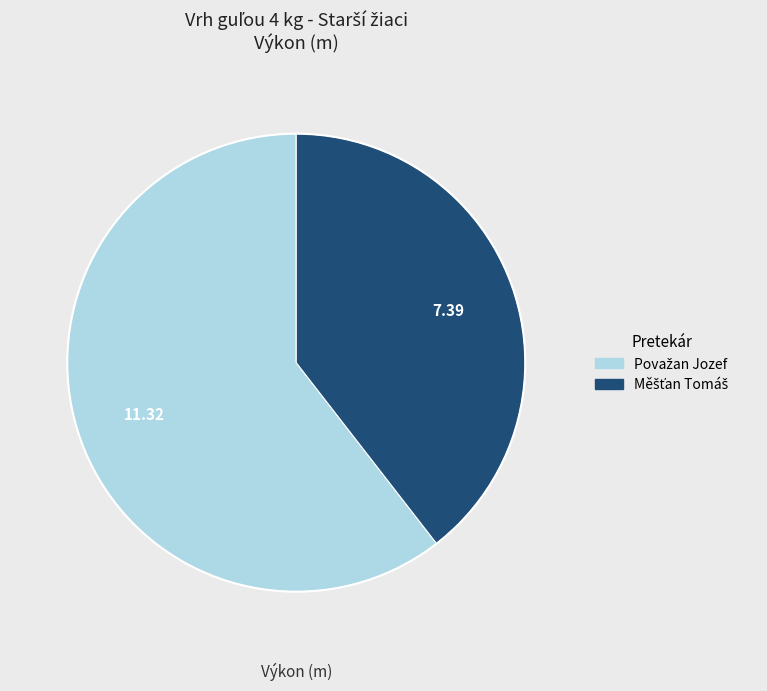

Is there any slice that represents more than half of the pie?

Yes